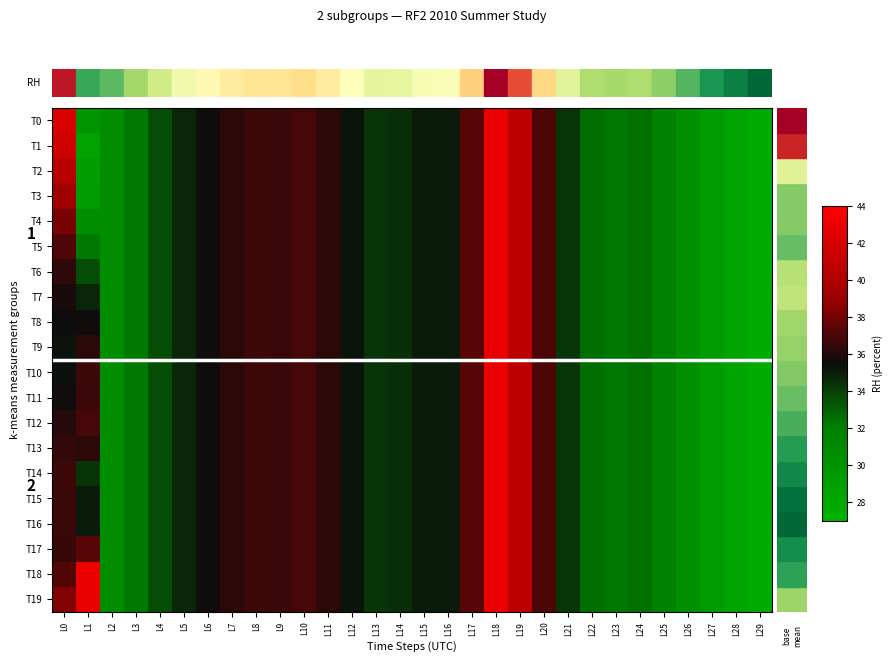

At which label does T16 reach its peak?

L18